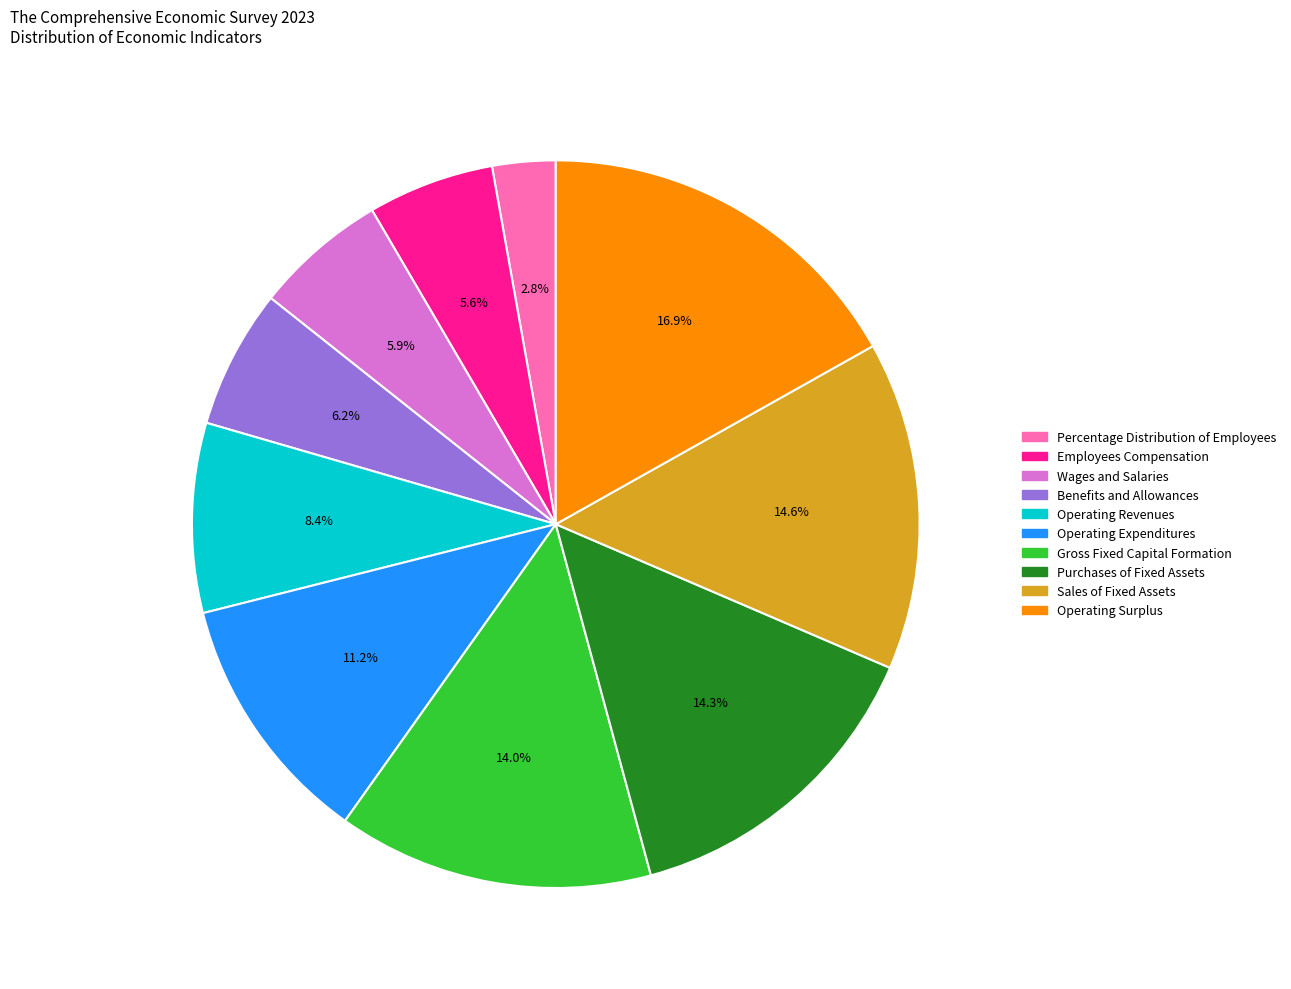

What percentage is the Operating Revenues slice, to the nearest percent?

8%